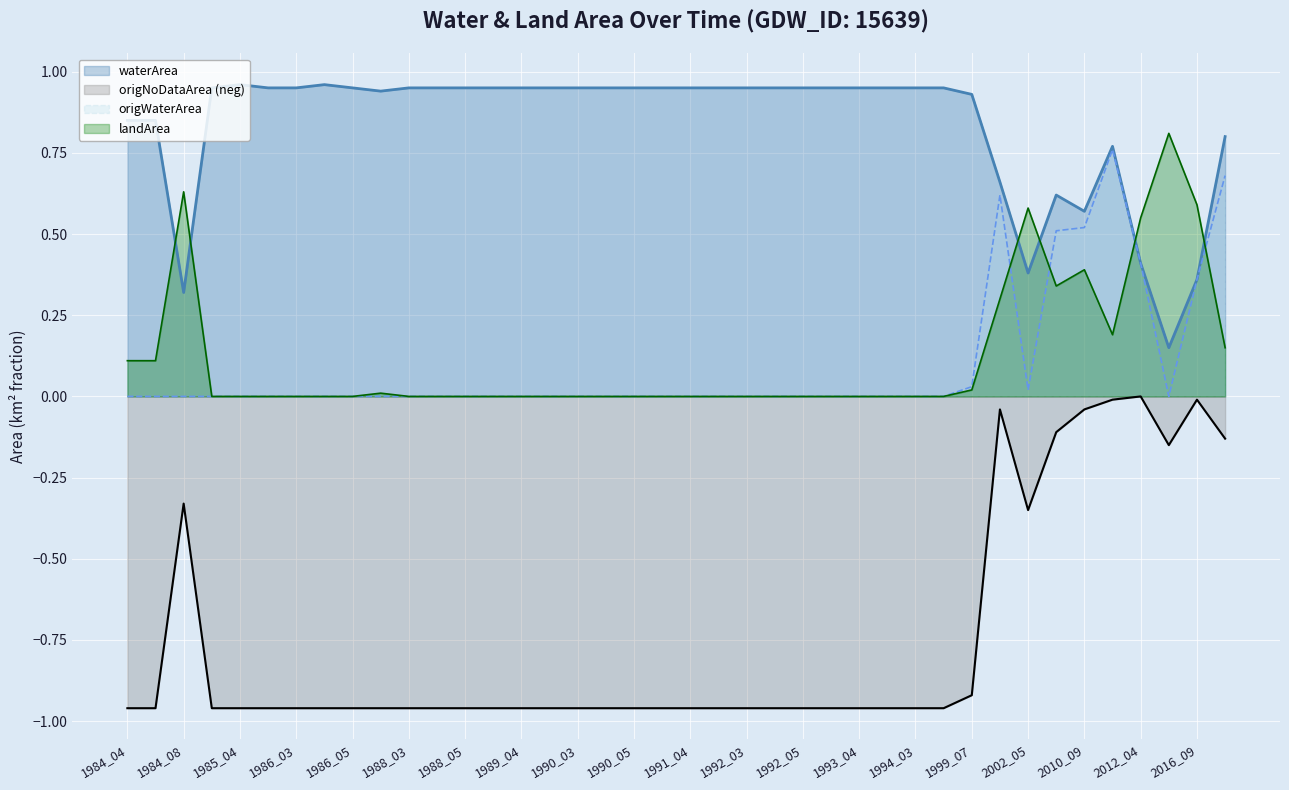

How many negative values does the origNoDataArea series have?

39